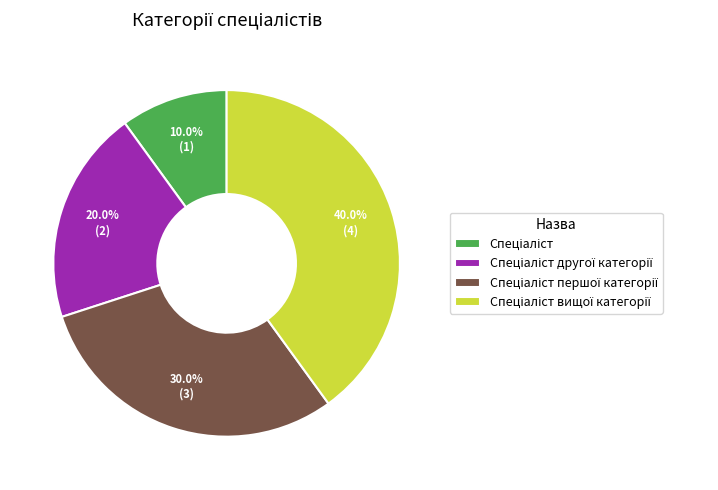

Does any single category account for the majority?

No